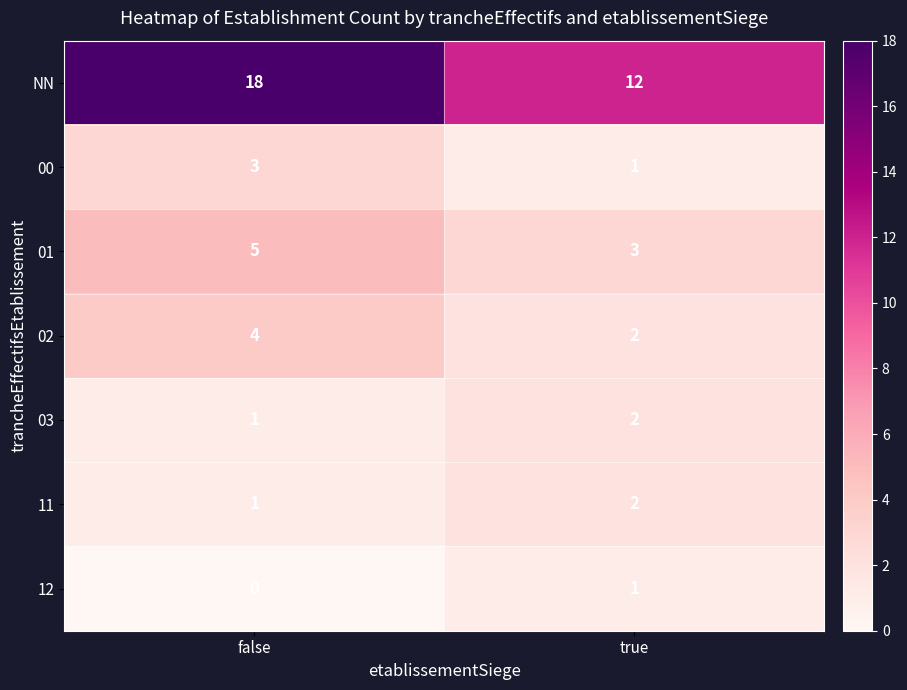

Is the value of NN at true greater than the value of 03 at false?

Yes